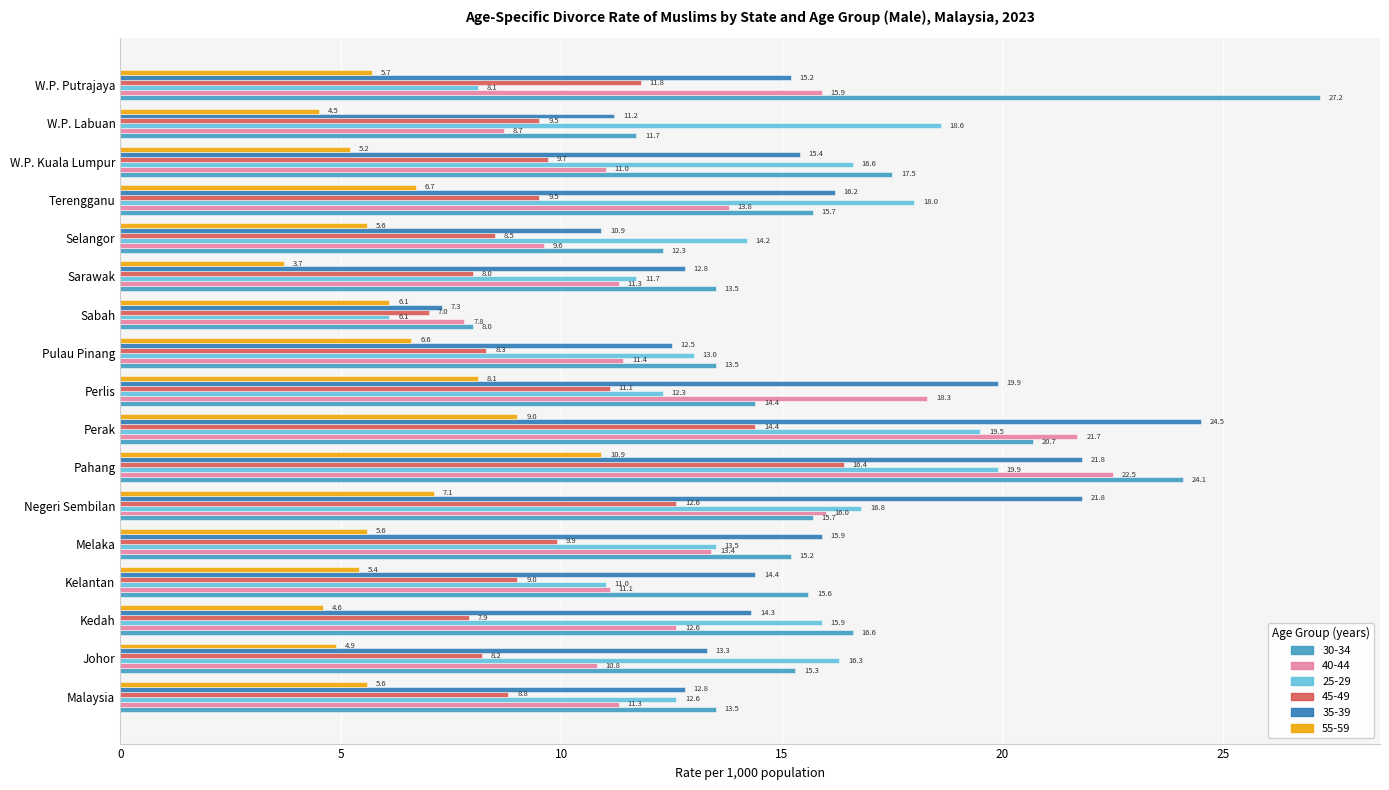

At how many categories does at least one series exceed 13?

16